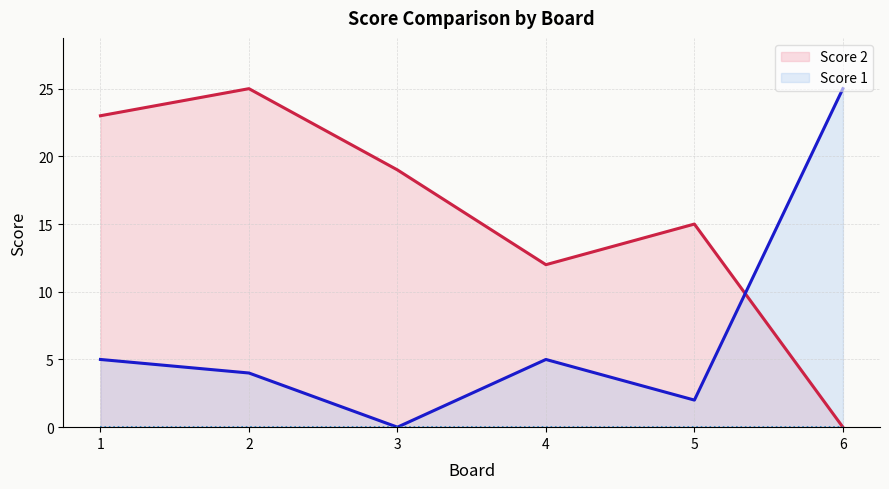

Where is the first local maximum for Score 1?

4